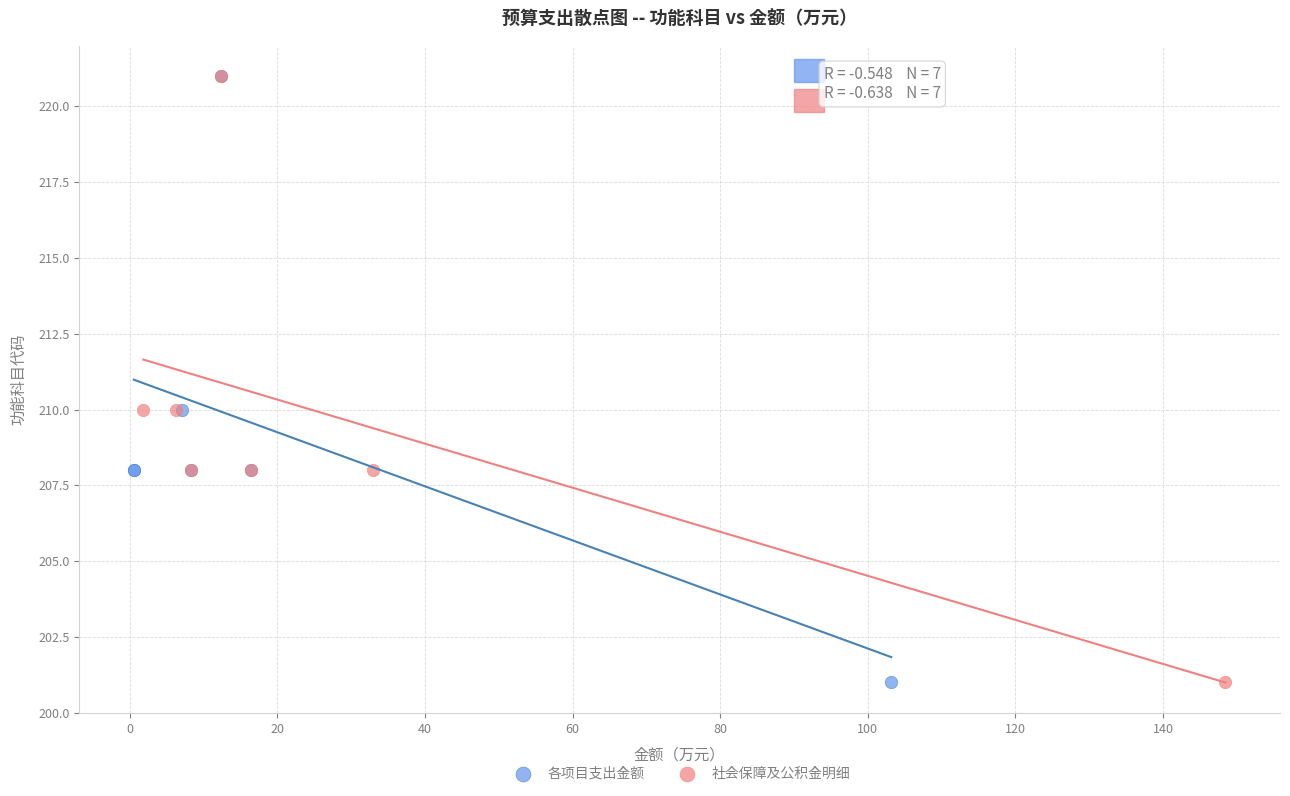

What are all the series names shown in the legend?

各项目支出金额, 社会保障及公积金明细